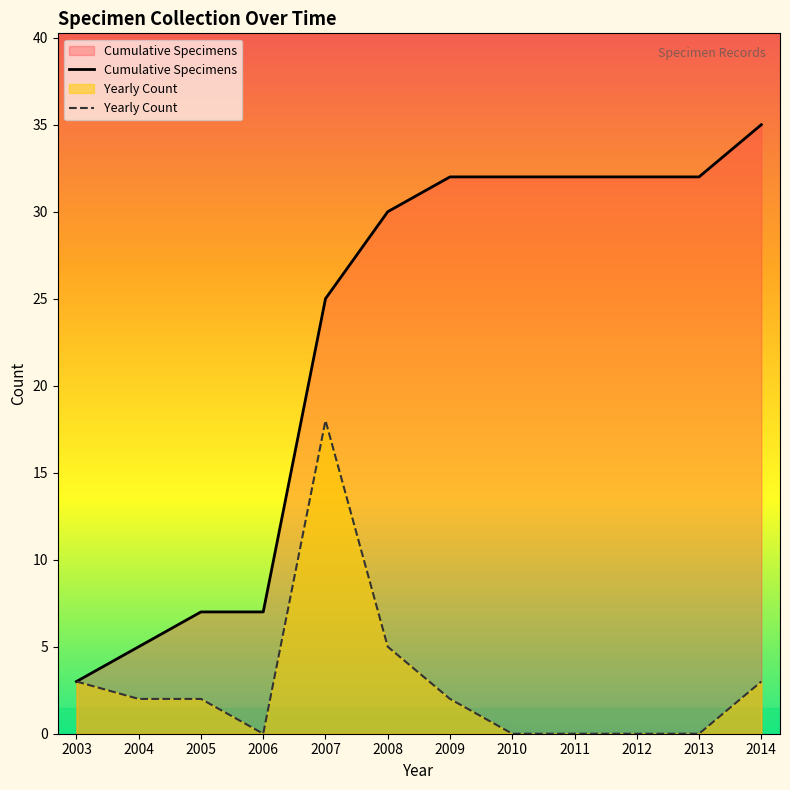

How many values in Yearly Count are above zero?

7